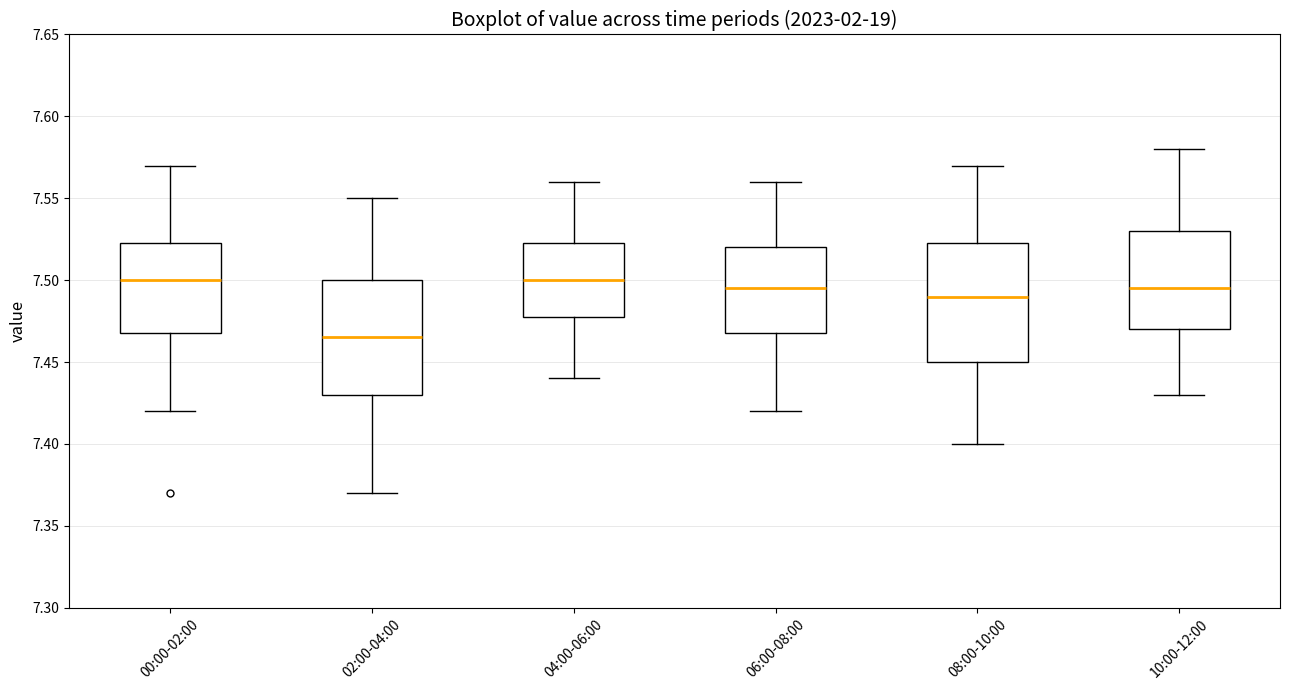

Reading left to right, read every box against the y-axis: the position of its median line, the range the box covers, and the ends of its whiskers. The values are not printed on the chart, so give them approximately, as read against the axis.

00:00-02:00: median 7.500, box 7.470 to 7.525, whiskers 7.420 to 7.570
02:00-04:00: median 7.465, box 7.430 to 7.500, whiskers 7.370 to 7.550
04:00-06:00: median 7.500, box 7.480 to 7.525, whiskers 7.440 to 7.560
06:00-08:00: median 7.495, box 7.470 to 7.520, whiskers 7.420 to 7.560
08:00-10:00: median 7.490, box 7.450 to 7.525, whiskers 7.400 to 7.570
10:00-12:00: median 7.495, box 7.470 to 7.530, whiskers 7.430 to 7.580